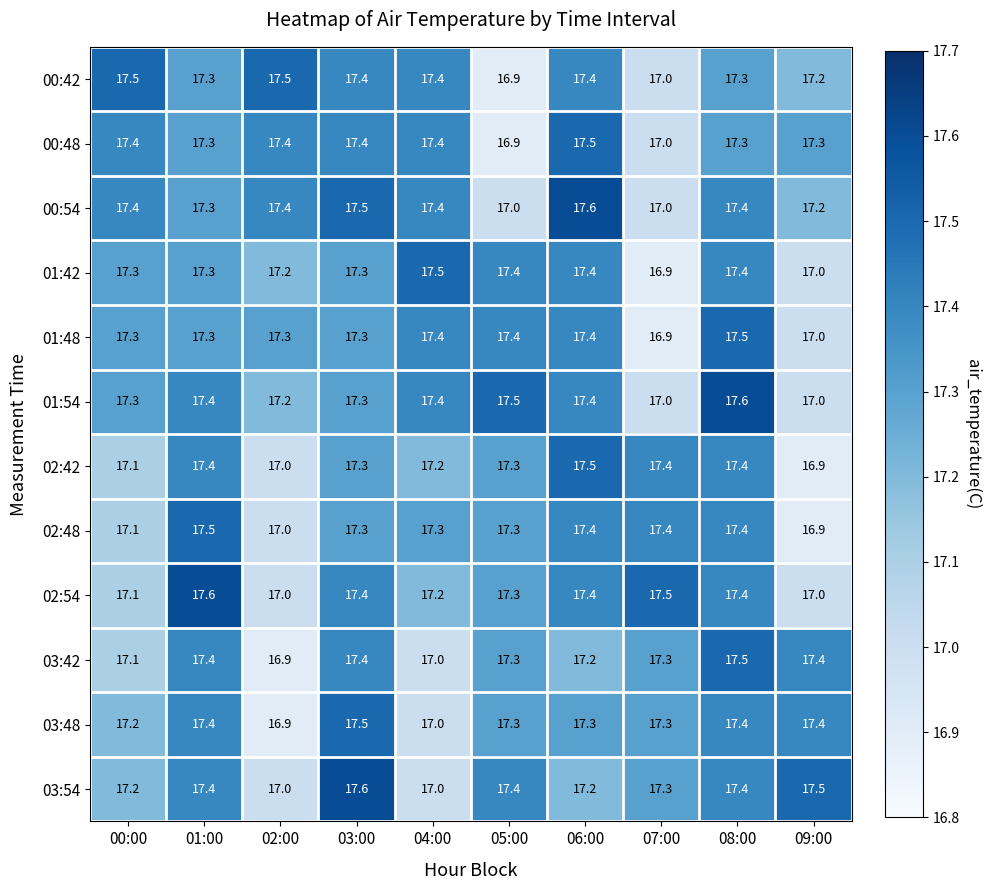

Count the number of categories in the chart.

10